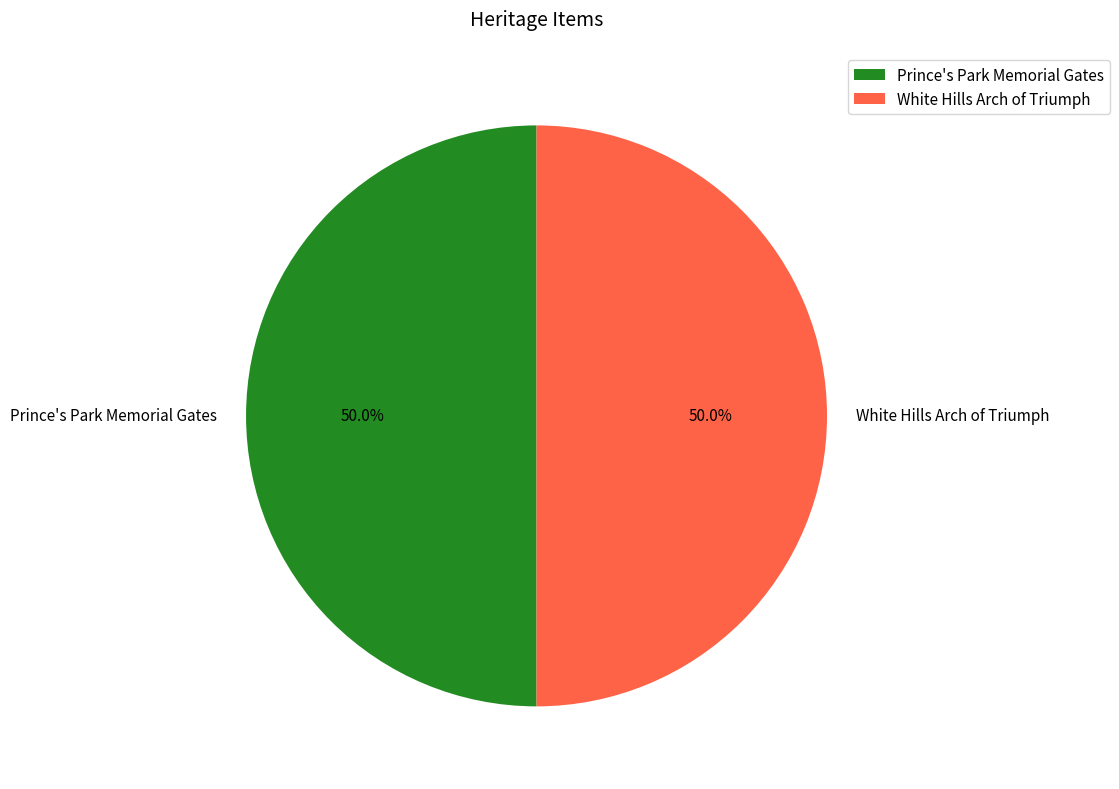

What percentage is NOT represented by Prince's Park Memorial Gates?

50.0%